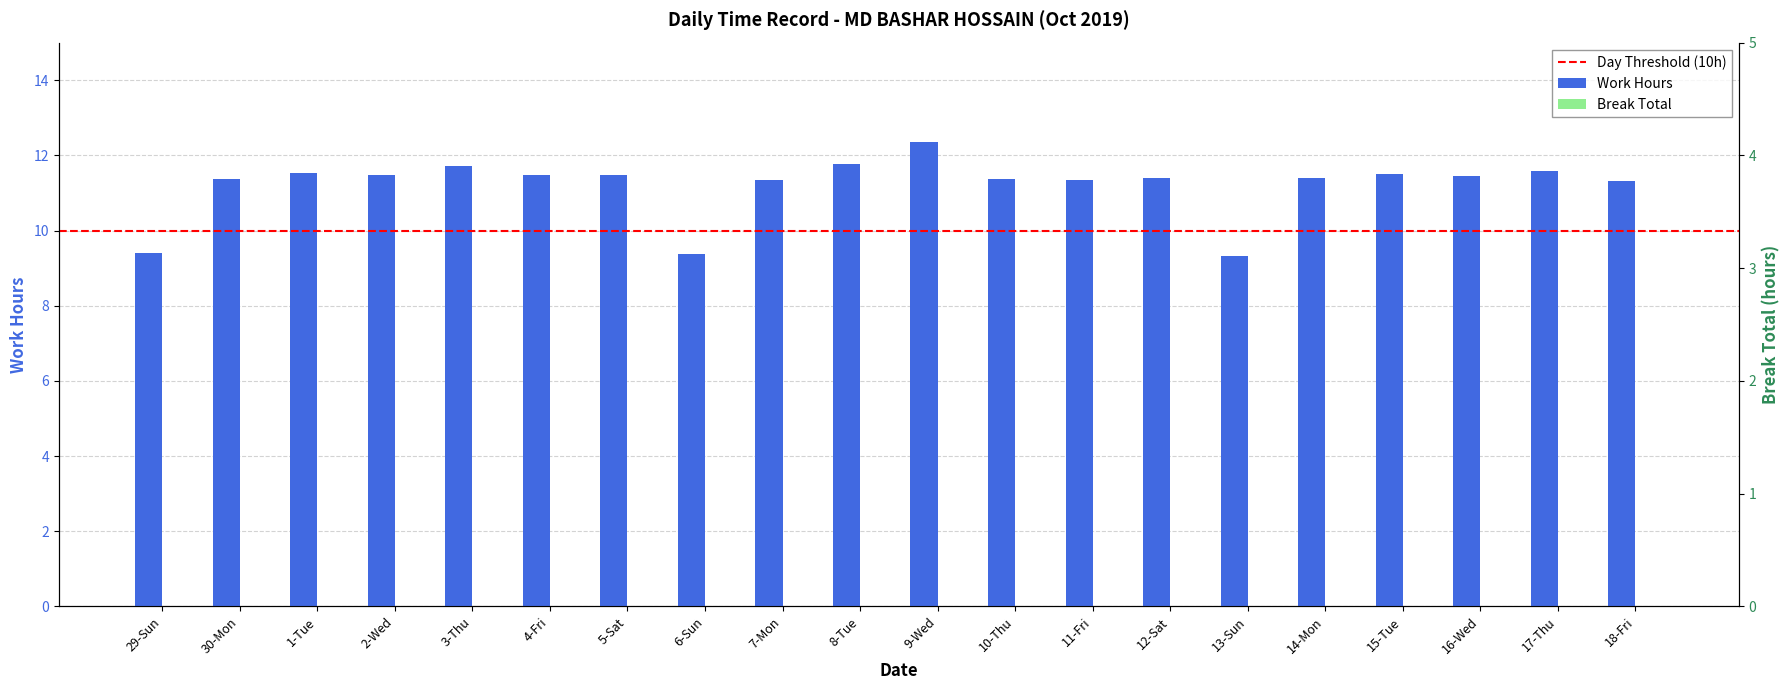

The value at 13-Sun is 9.3. True or false?

True